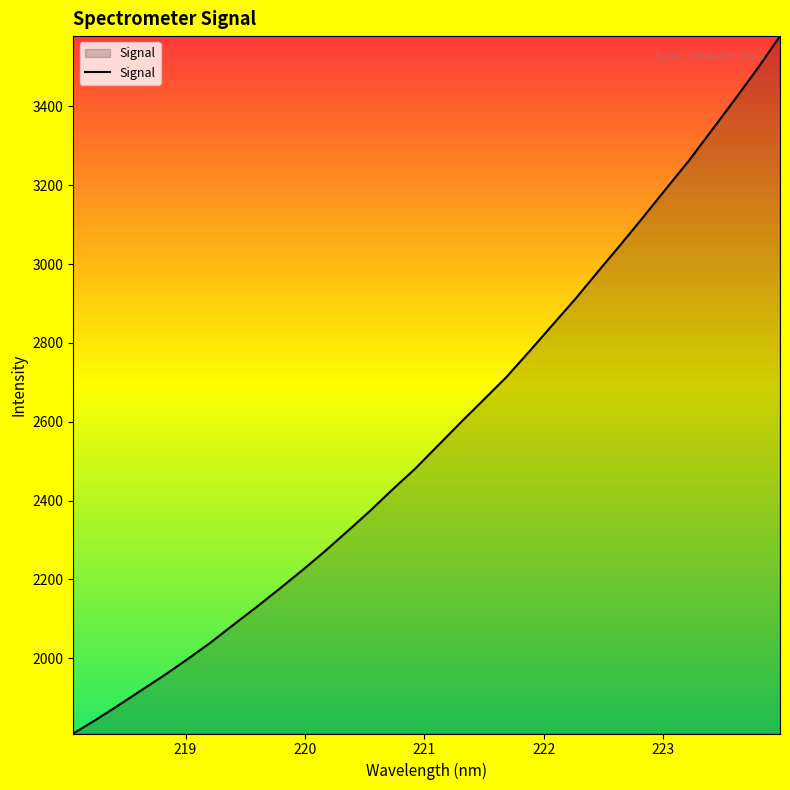

What is the average value?

2575.1